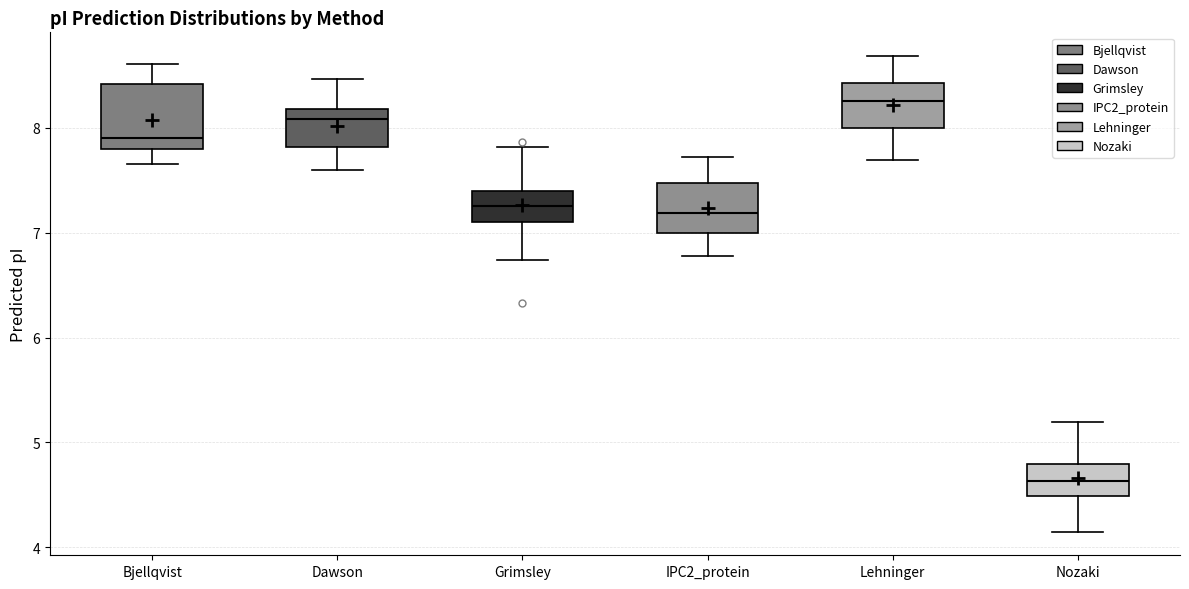

Reading left to right, transcribe this box plot: for each box, give where its median line is, the range the box spans, and where its two whiskers end, as read against the y-axis. The values are not printed on the chart, so give them approximately, as read against the axis.

Bjellqvist: median 7.9, box 7.8 to 8.4, whiskers 7.7 to 8.6
Dawson: median 8.1, box 7.8 to 8.2, whiskers 7.6 to 8.5
Grimsley: median 7.2, box 7.1 to 7.4, whiskers 6.7 to 7.8
IPC2_protein: median 7.2, box 7.0 to 7.5, whiskers 6.8 to 7.7
Lehninger: median 8.3, box 8.0 to 8.4, whiskers 7.7 to 8.7
Nozaki: median 4.6, box 4.5 to 4.8, whiskers 4.2 to 5.2